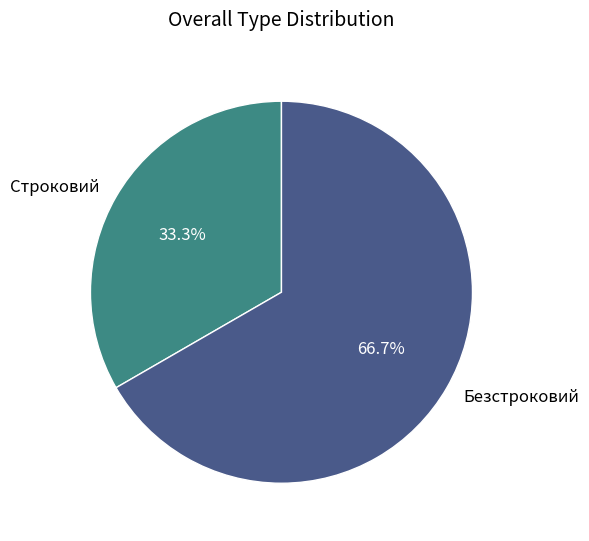

Does Безстроковий account for over 50% of the chart?

Yes